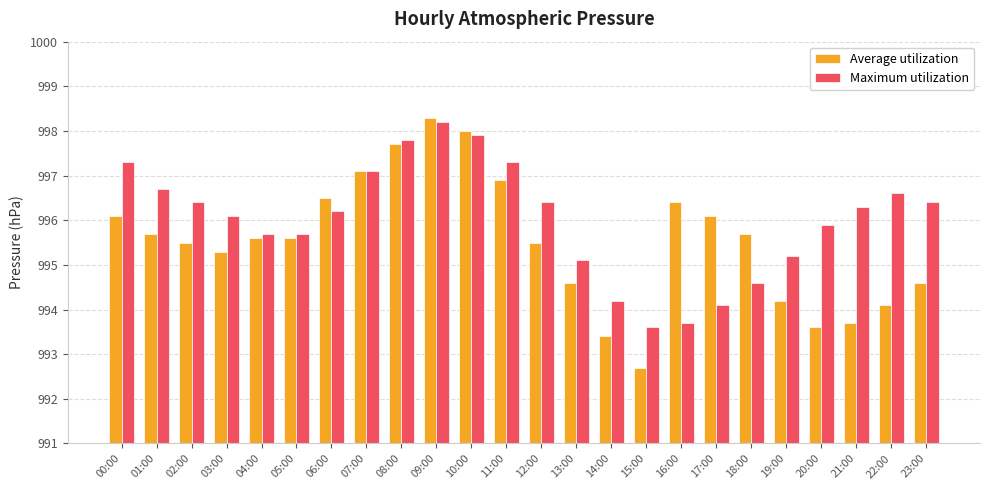

How many bars are there in each group?

2